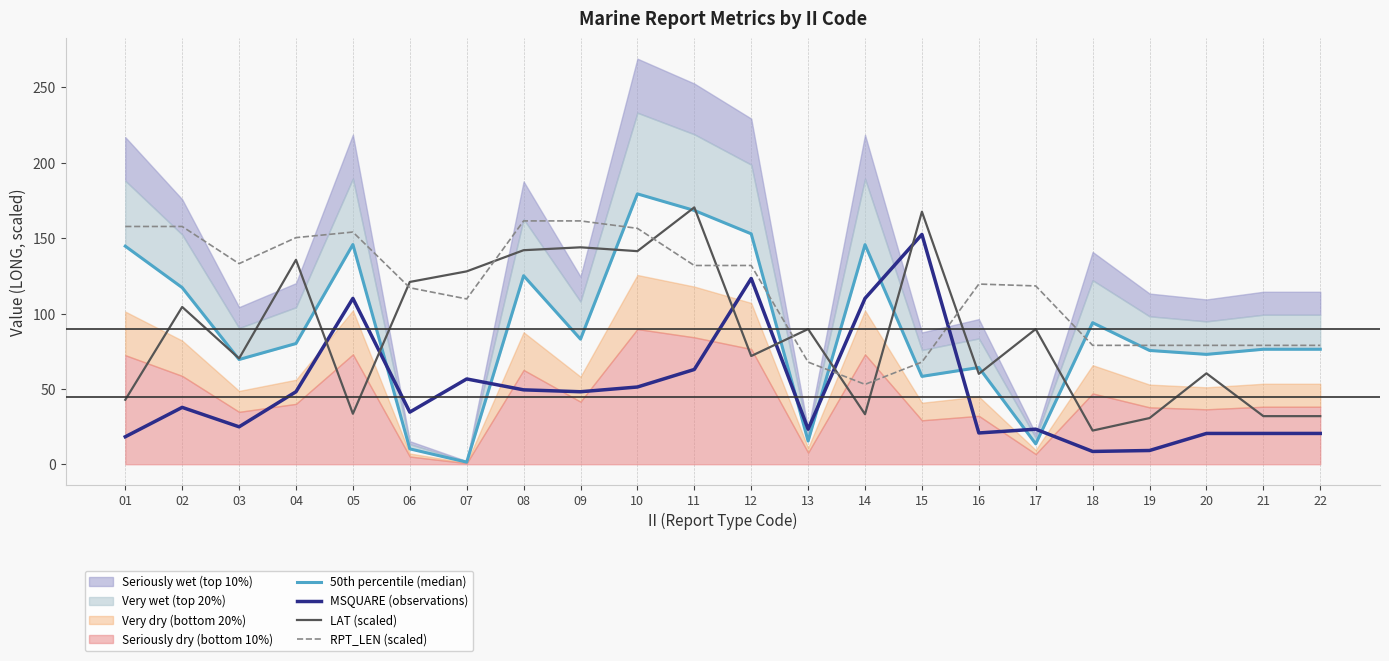

Which category has the highest value across all series?

10